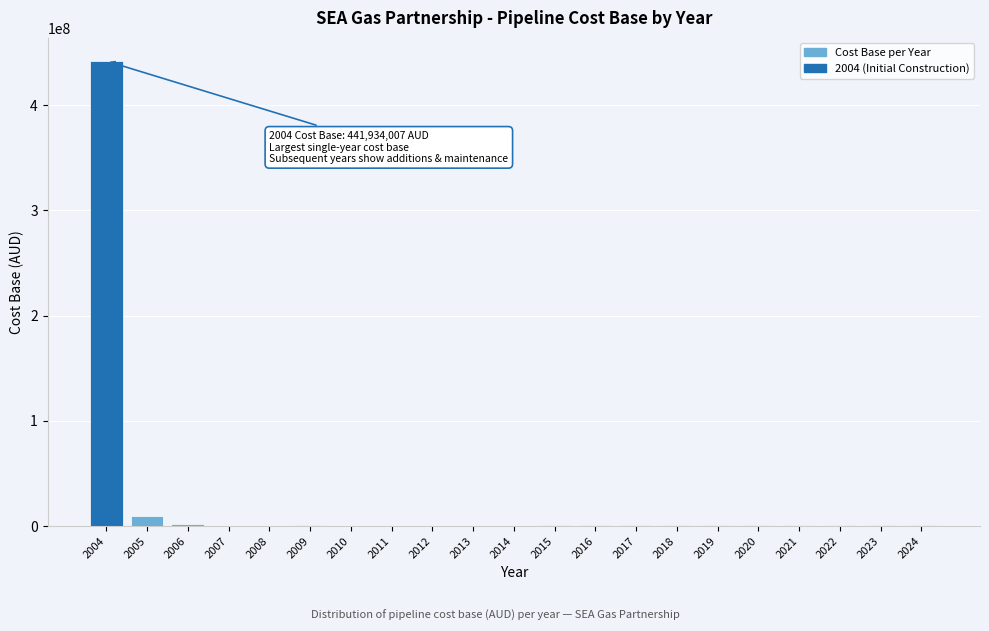

What is the maximum value shown in the chart?

441934007.4